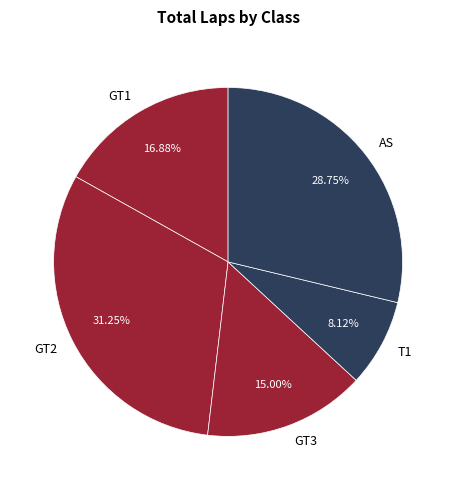

To the nearest percent, what percentage of the pie is GT1?

17%